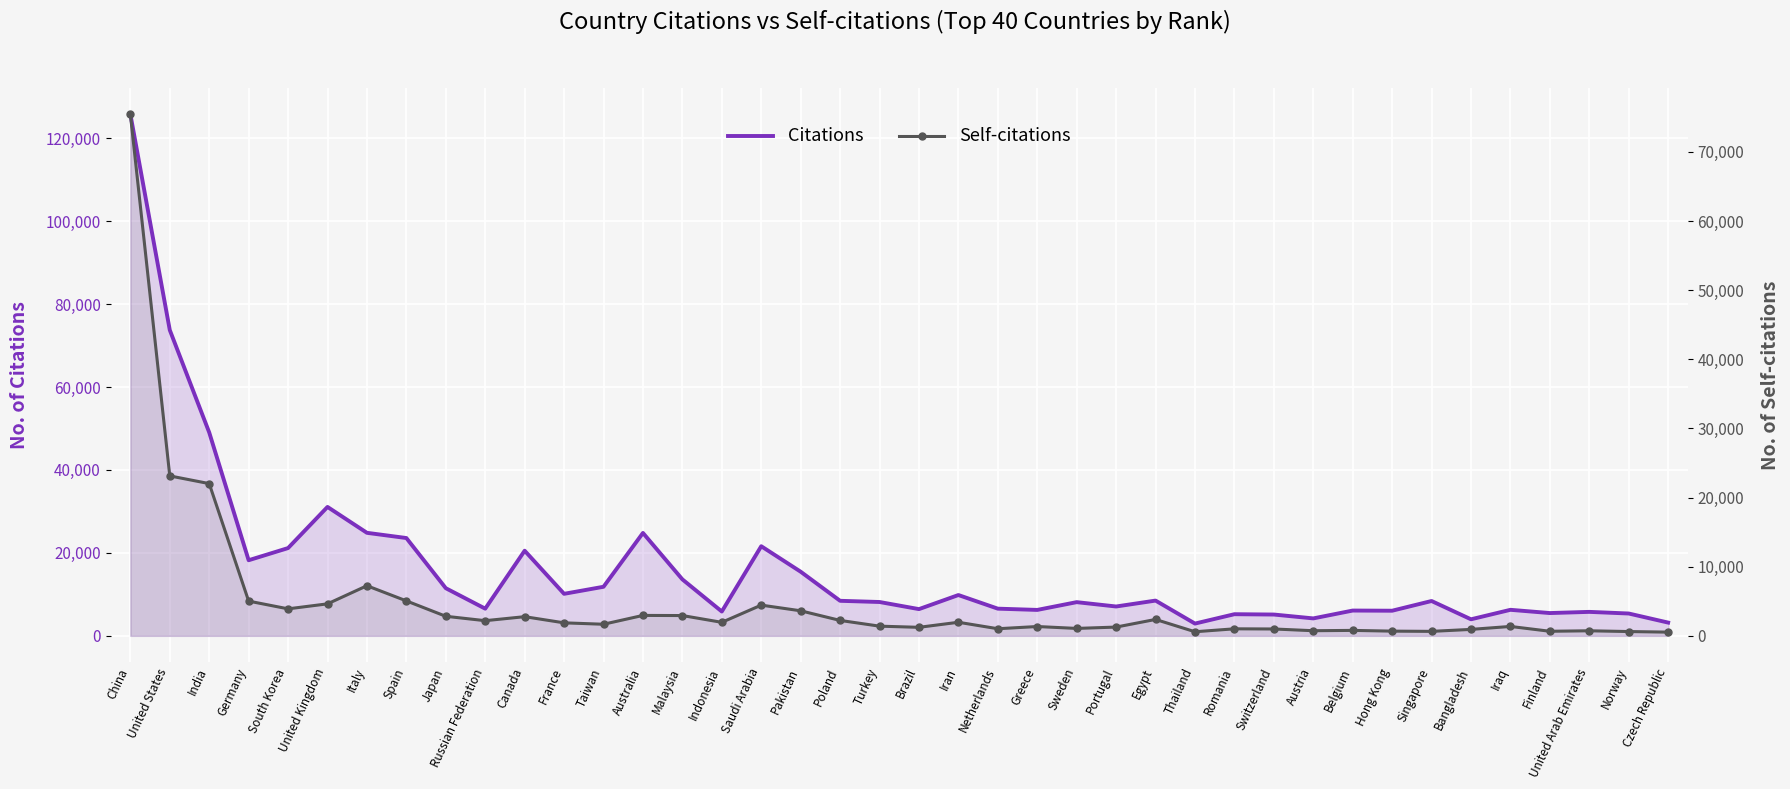

True or false: Self-citations and Citations intersect in this chart.

False